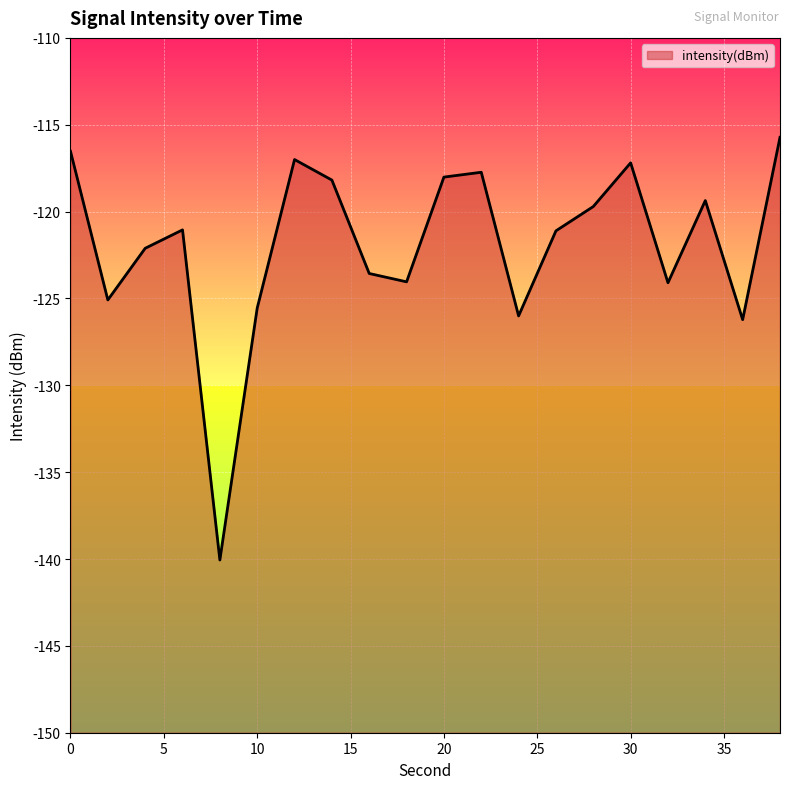

What is the maximum value shown in the chart?

-115.7